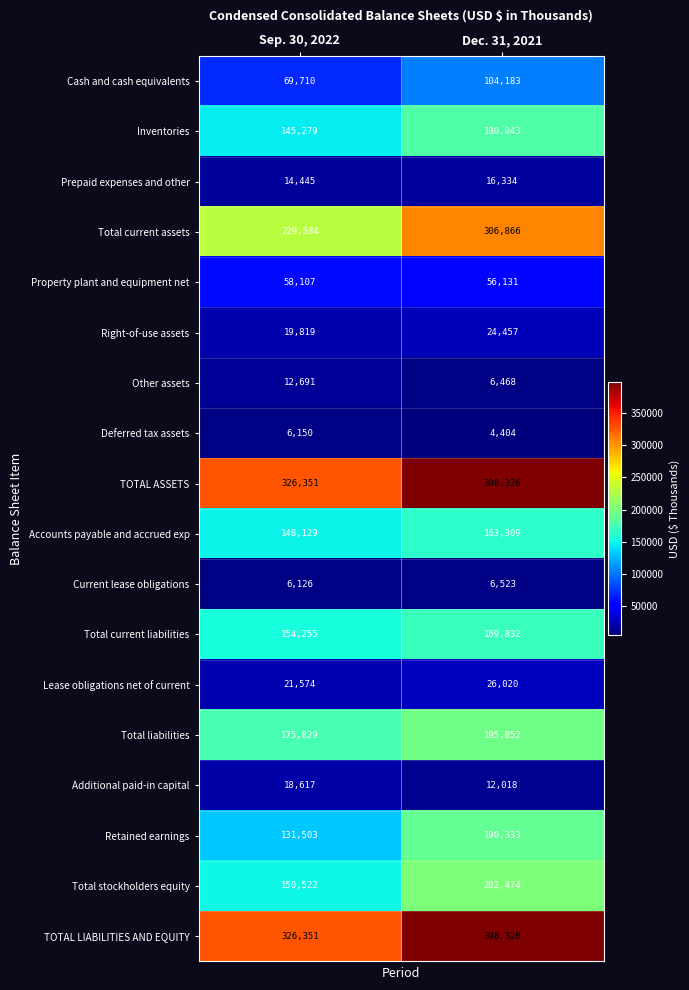

What is the sum of all Total liabilities values?

371681